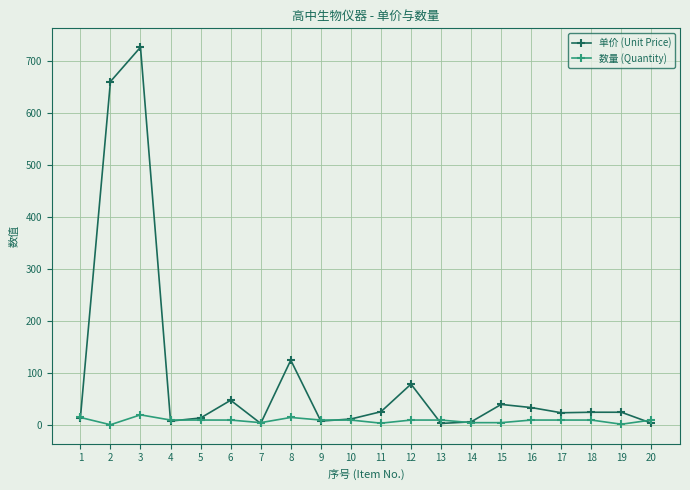

What is the smallest value displayed?

1.0